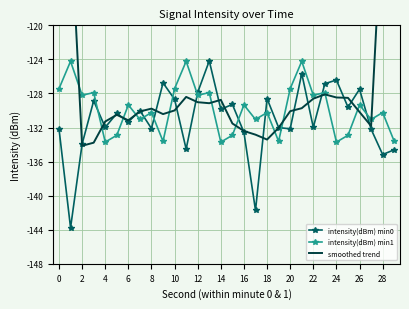

Reading left to right, transcribe all the data shown in this chart.

intensity(dBm) min0: -132.2	-143.8	-133.9	-128.9	-132.0	-130.3	-131.3	-130.0	-132.1	-126.8	-128.7	-134.5	-127.9	-124.2	-129.9	-129.3	-132.6	-141.7	-128.6	-132.0	-132.2	-125.7	-132.0	-126.9	-126.4	-129.6	-127.5	-132.2	-135.2	-134.6
intensity(dBm) min1: -127.4	-124.2	-128.2	-127.9	-133.7	-132.9	-129.3	-131.1	-130.2	-133.6	-127.4	-124.2	-128.2	-127.9	-133.7	-132.9	-129.3	-131.1	-130.2	-133.6	-127.4	-124.2	-128.2	-127.9	-133.7	-132.9	-129.3	-131.1	-130.2	-133.6
smoothed trend: -82.0	-107.7	-134.1	-133.8	-131.3	-130.5	-131.2	-130.1	-129.8	-130.4	-130.0	-128.4	-129.0	-129.1	-128.8	-131.5	-132.4	-132.8	-133.4	-132.0	-130.1	-129.7	-128.6	-128.1	-128.5	-128.5	-130.2	-131.8	-105.9	-80.4